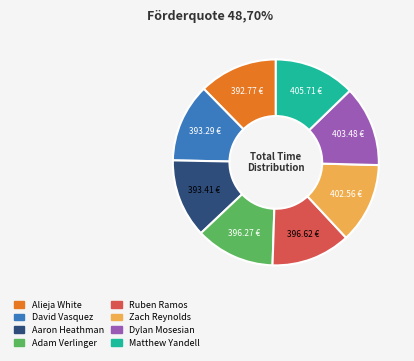

Is the sum of Ruben Ramos and Adam Verlinger greater than half?

No